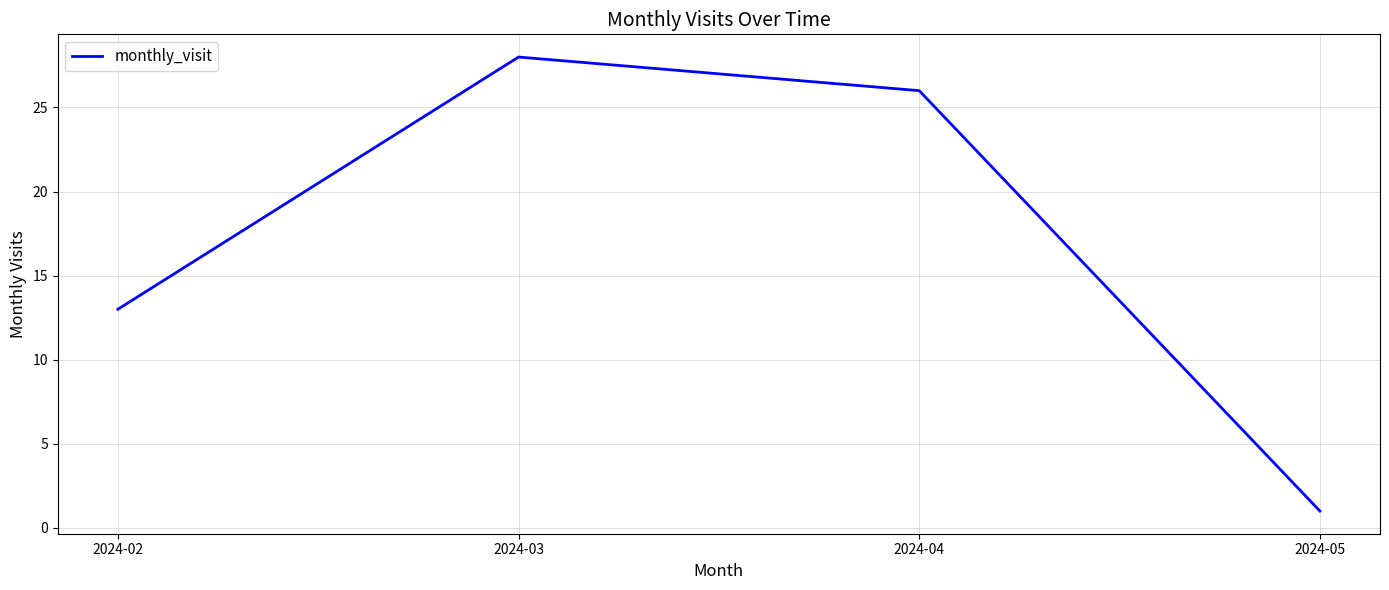

Which has a higher value, 2024-04 or 2024-05?

2024-04